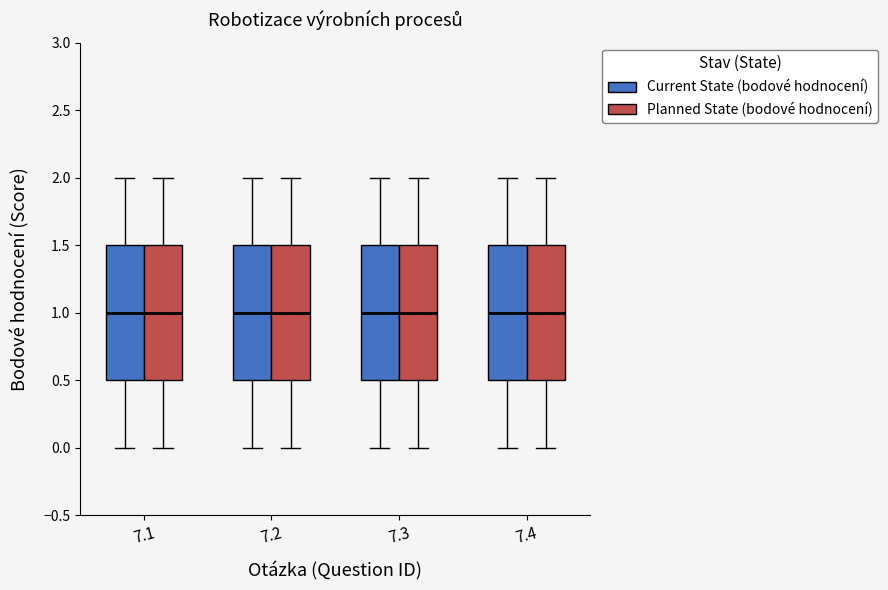

Where does the lower whisker of the box for 7.4 (Planned State (bodové hodnocení)) end on the y-axis? The values are not printed on the chart, so give them approximately, as read against the axis.

0.0